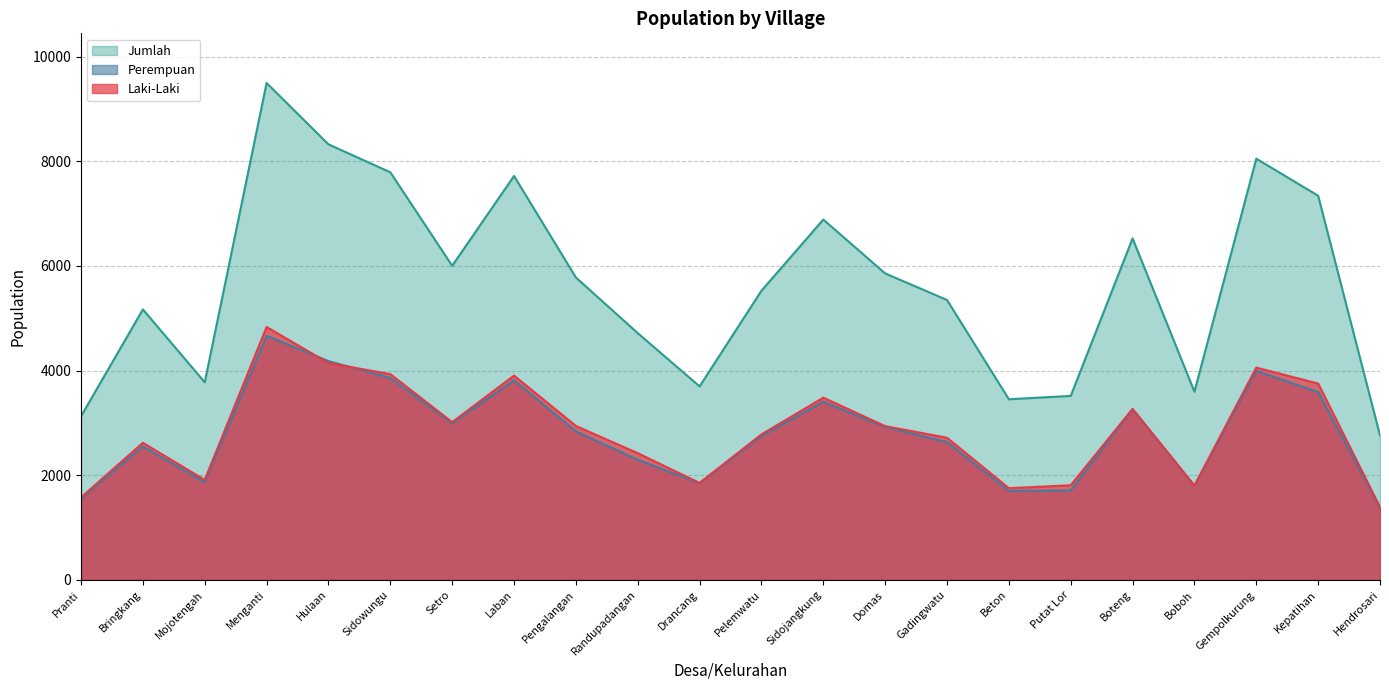

At how many categories does at least one series exceed 3441?

20